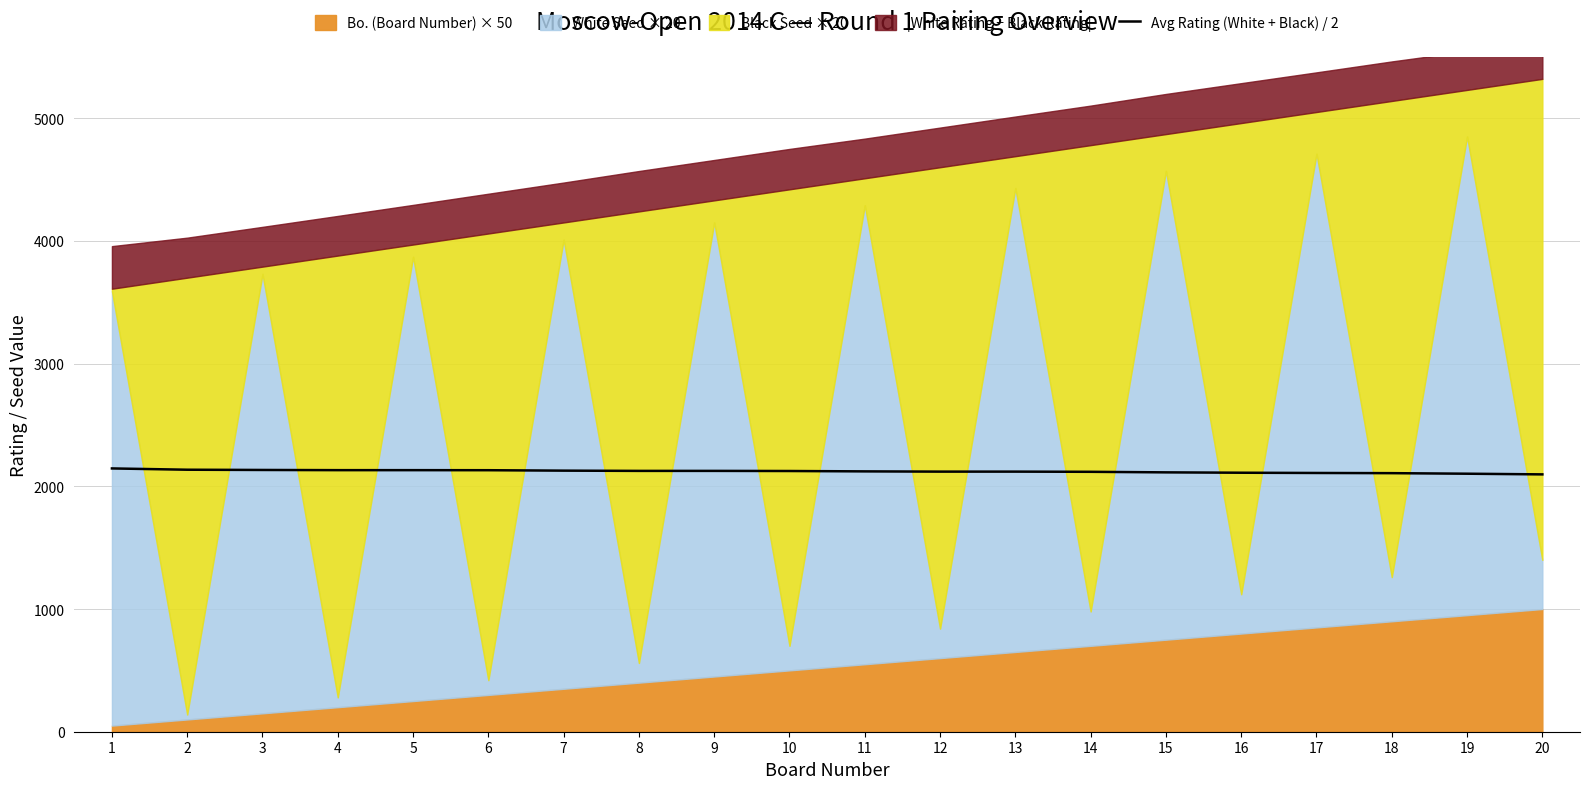

The chart shows a value of 1077.4 at 15. True or false?

False